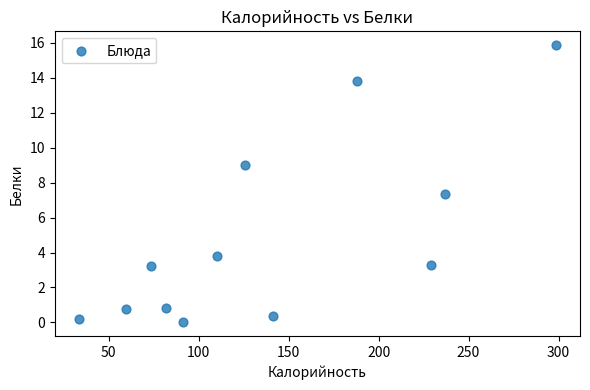

What is the range of X values (max minus min)?

265.4